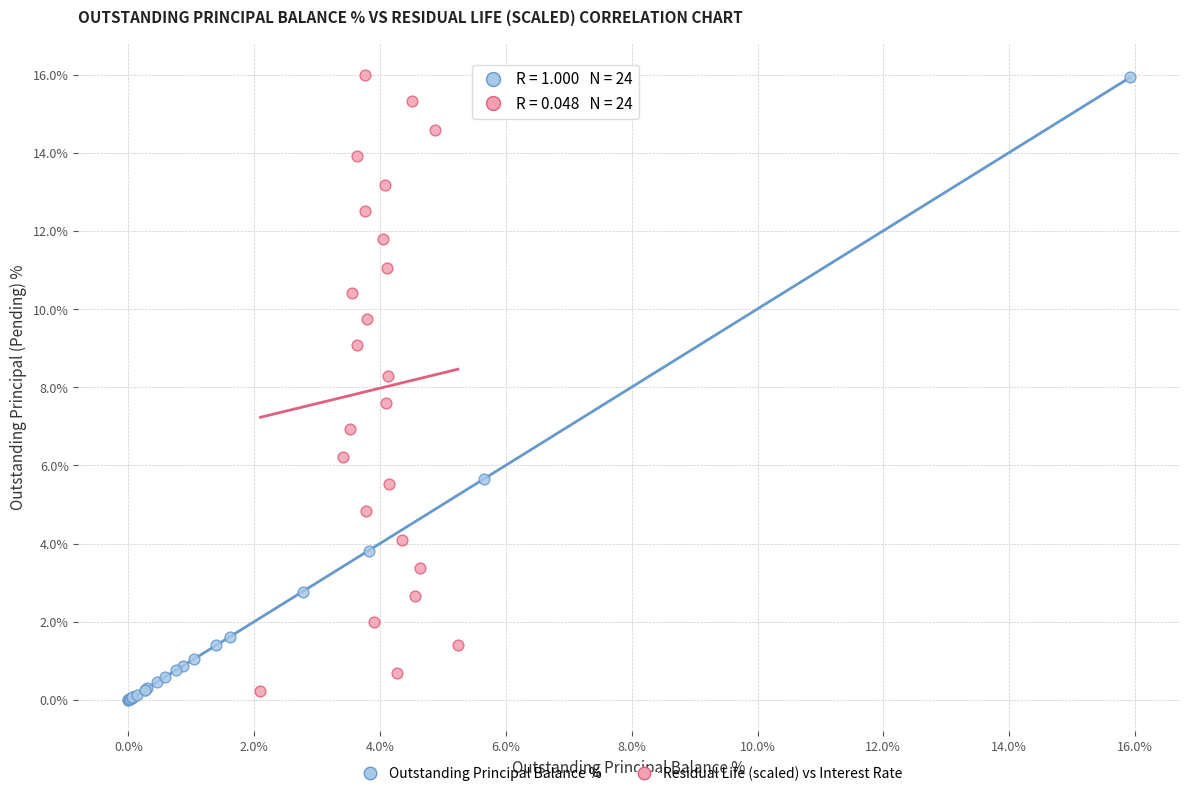

Which series has the largest Y range (max minus min)?

Outstanding Principal Balance %